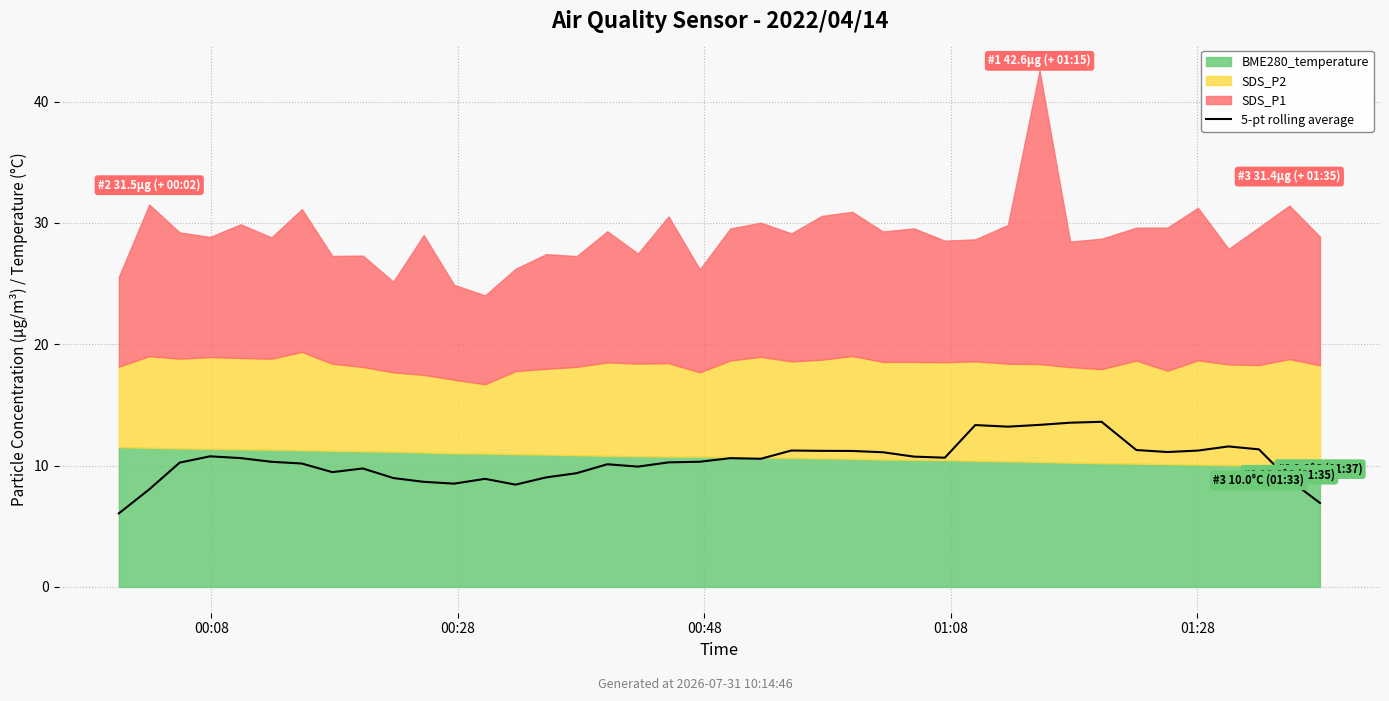

Approximately how many times larger is the value at 8 compared to 21?

0.9